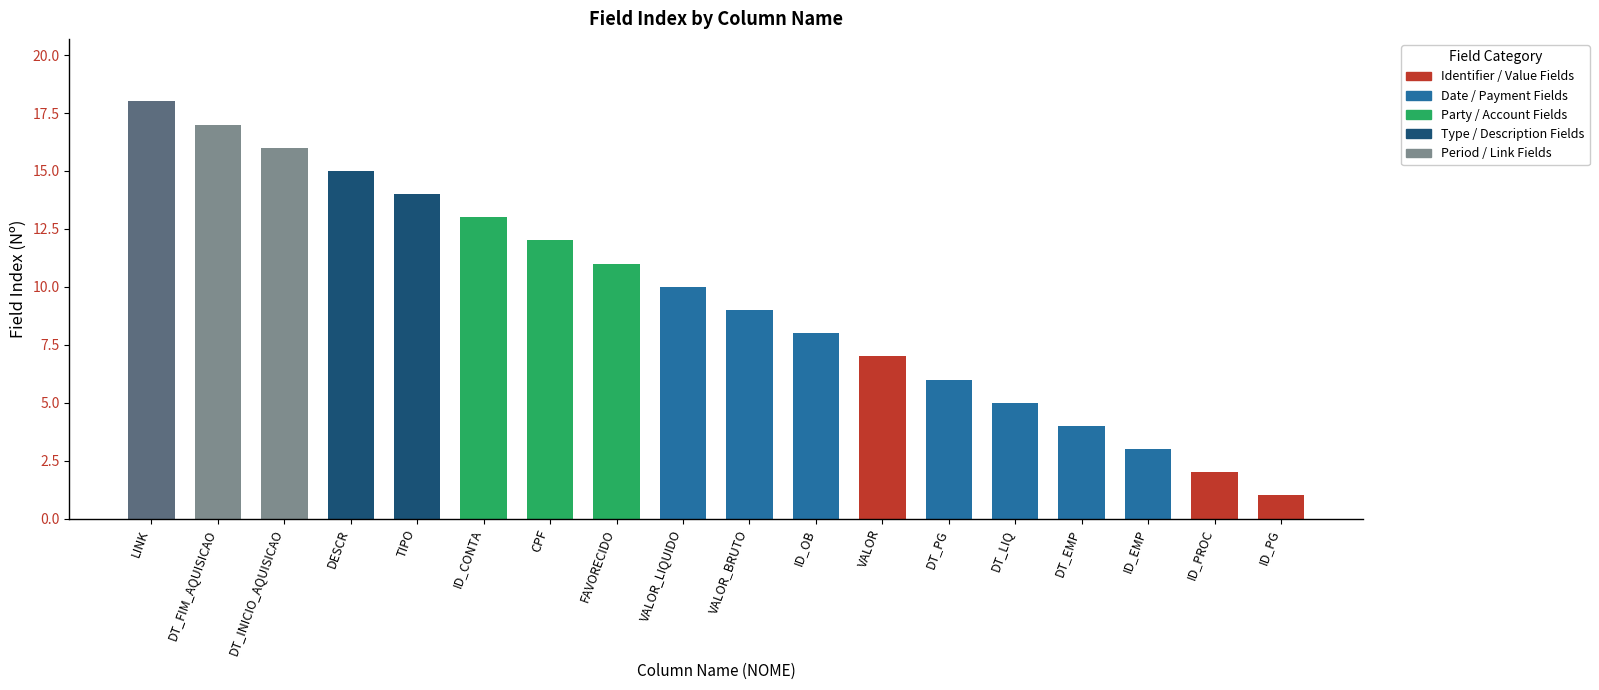

What is the value of the 11th bar from the left?

8